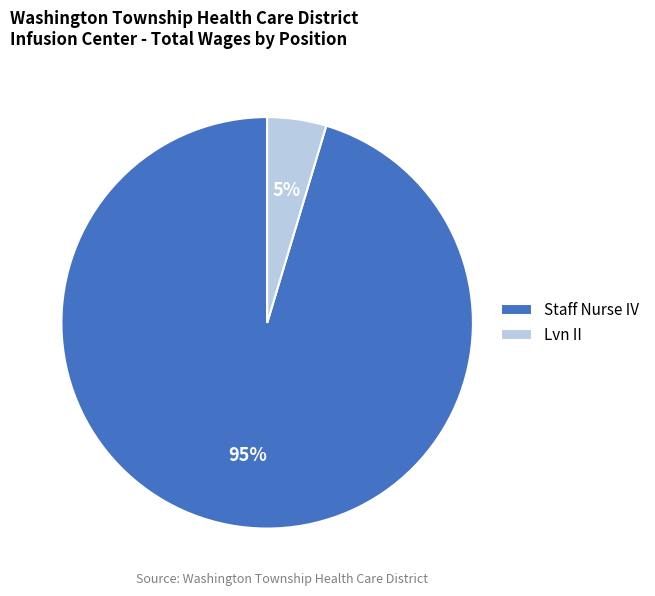

Between Staff Nurse IV and Lvn II, which is larger?

Staff Nurse IV